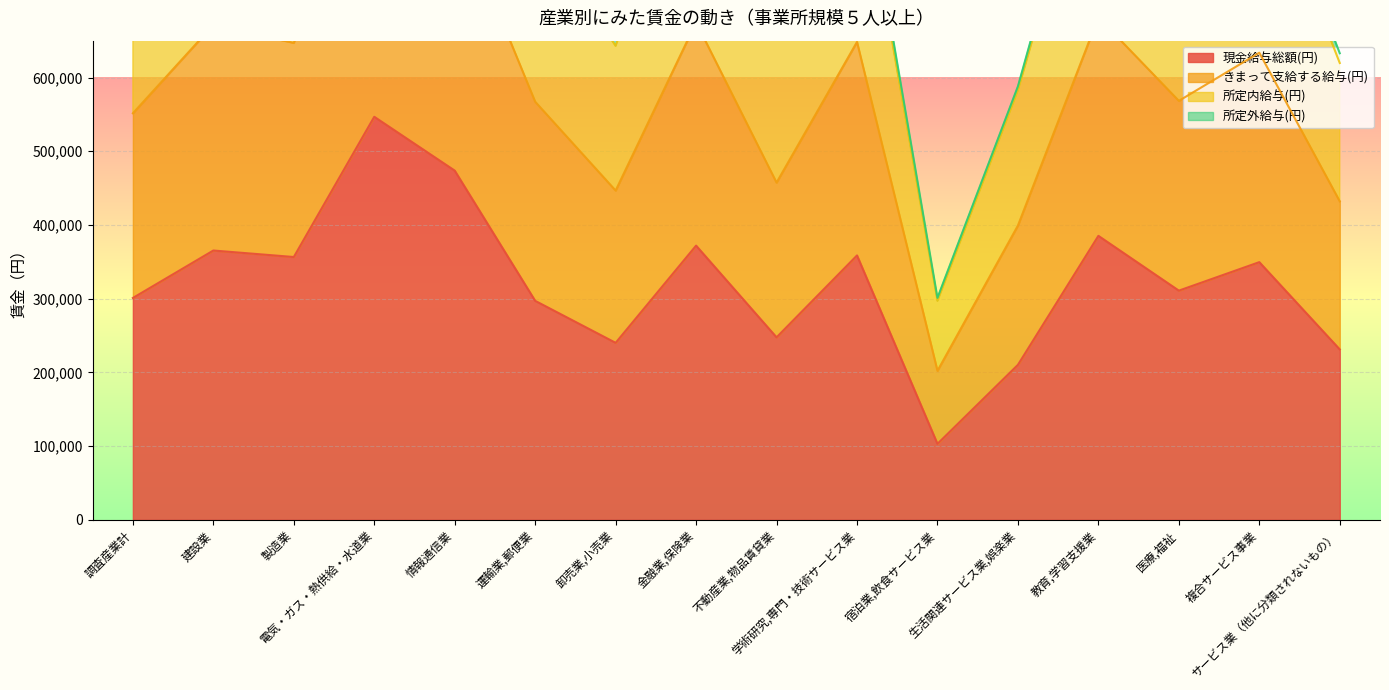

What is the lowest value of the 現金給与総額(円) series?

103123